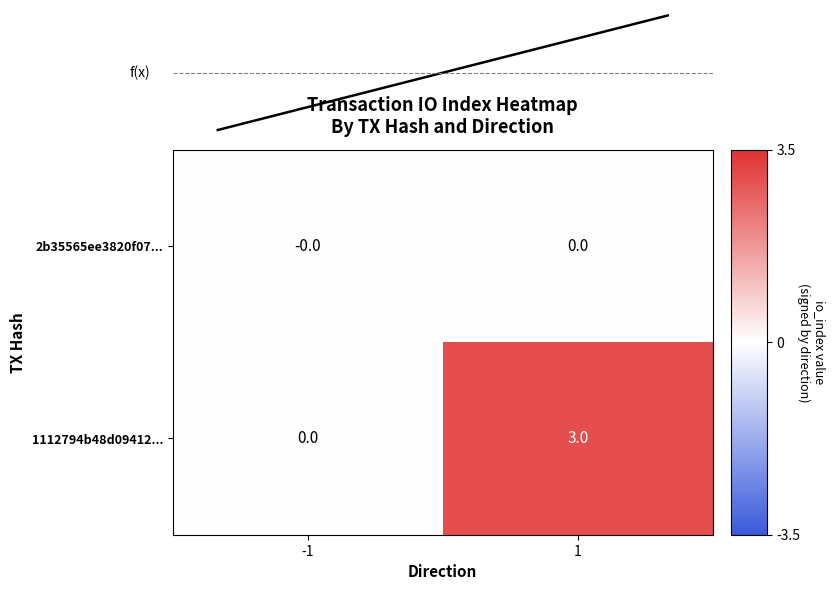

Read the 1112794b48d09412... value at 1.

3